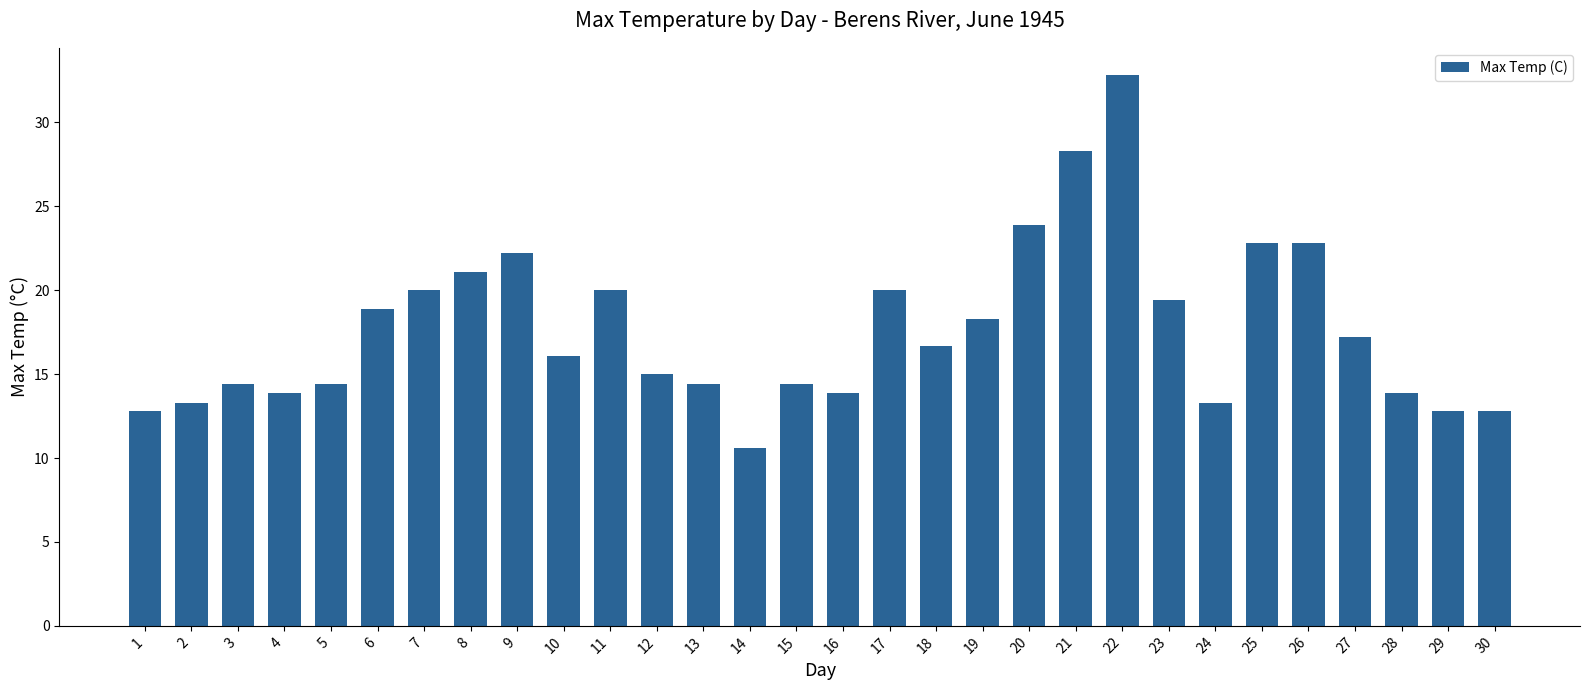

Which has a higher value, 21 or 13?

21